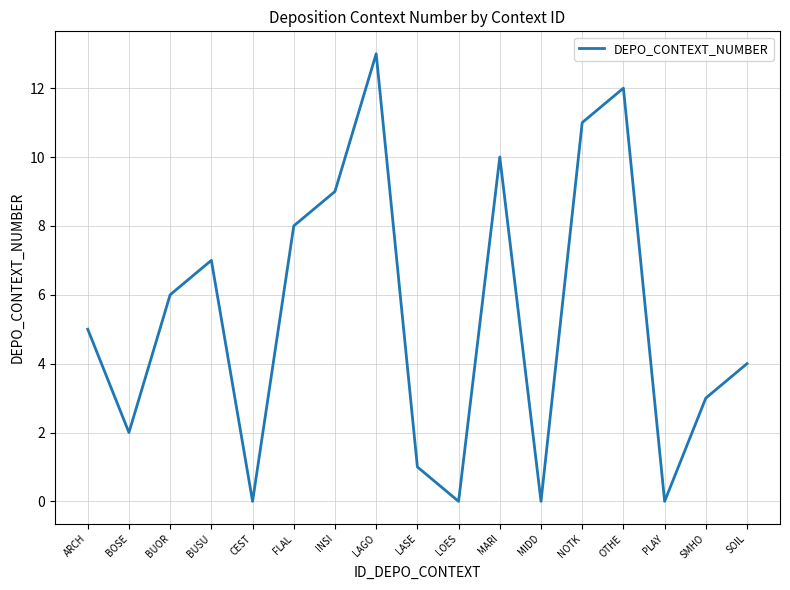

How many distinct data groups are displayed?

1